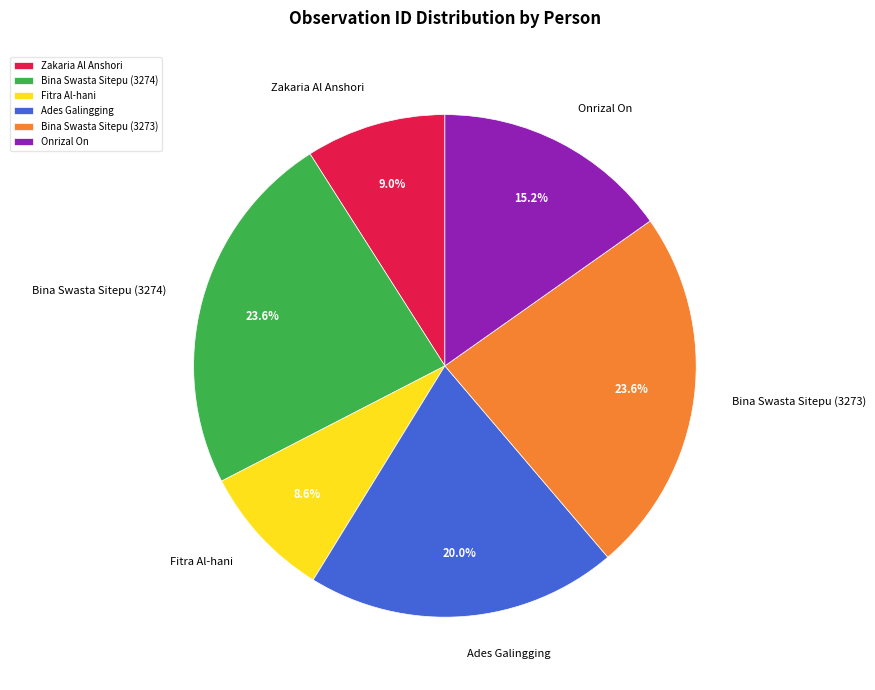

To the nearest percent, what is the difference between the Bina Swasta Sitepu (3274) and Onrizal On slice percentages?

8%